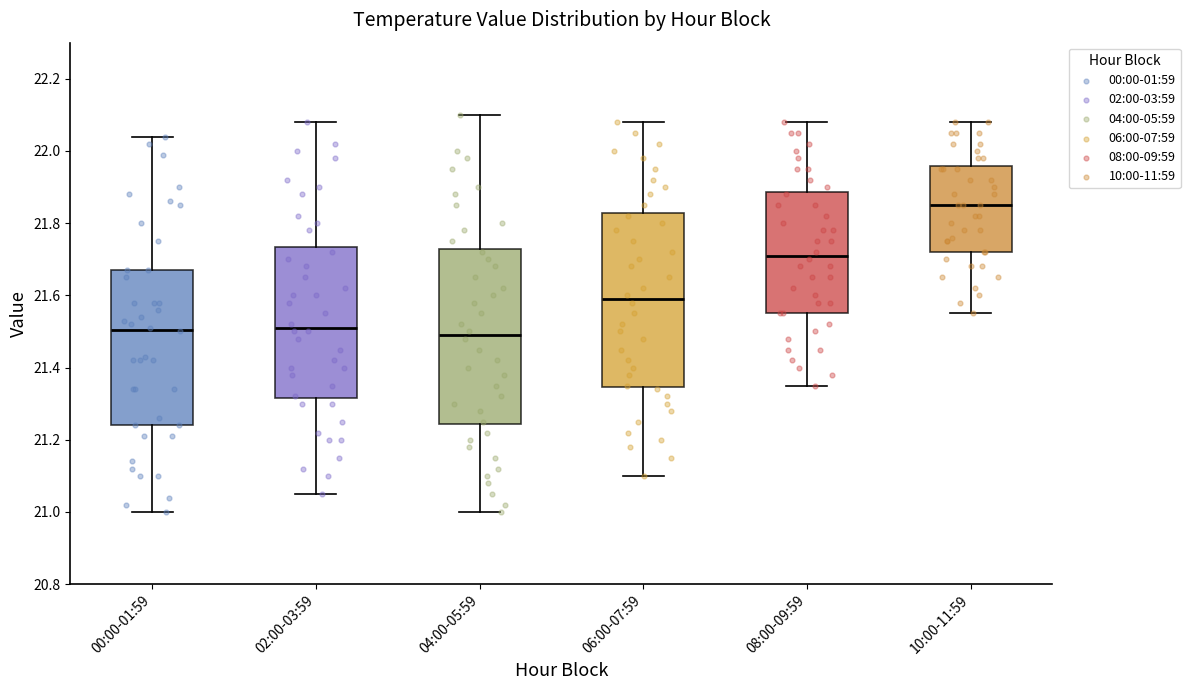

Reading left to right, read every box against the y-axis: the position of its median line, the range the box covers, and the ends of its whiskers. The values are not printed on the chart, so give them approximately, as read against the axis.

00:00-01:59: median 21.50, box 21.24 to 21.68, whiskers 21.00 to 22.04
02:00-03:59: median 21.52, box 21.32 to 21.74, whiskers 21.06 to 22.08
04:00-05:59: median 21.50, box 21.24 to 21.72, whiskers 21.00 to 22.10
06:00-07:59: median 21.60, box 21.34 to 21.82, whiskers 21.10 to 22.08
08:00-09:59: median 21.72, box 21.56 to 21.88, whiskers 21.36 to 22.08
10:00-11:59: median 21.86, box 21.72 to 21.96, whiskers 21.56 to 22.08